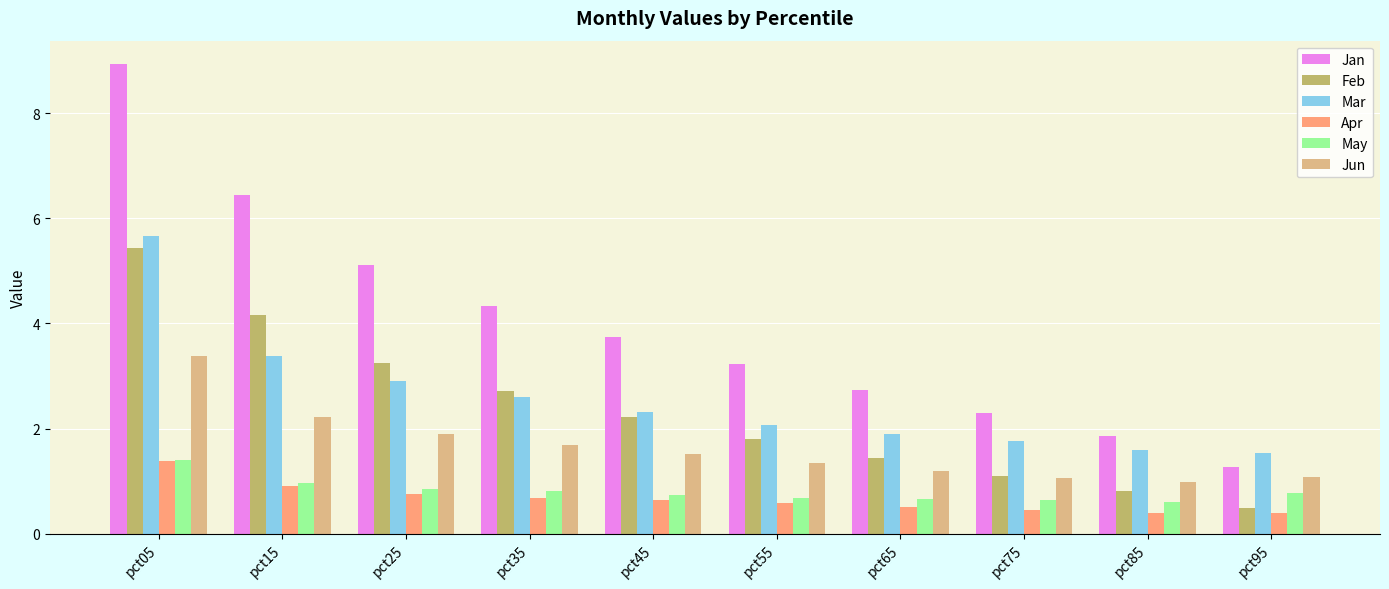

Rank the categories by Feb value from lowest to highest.

pct95, pct85, pct75, pct65, pct55, pct45, pct35, pct25, pct15, pct05